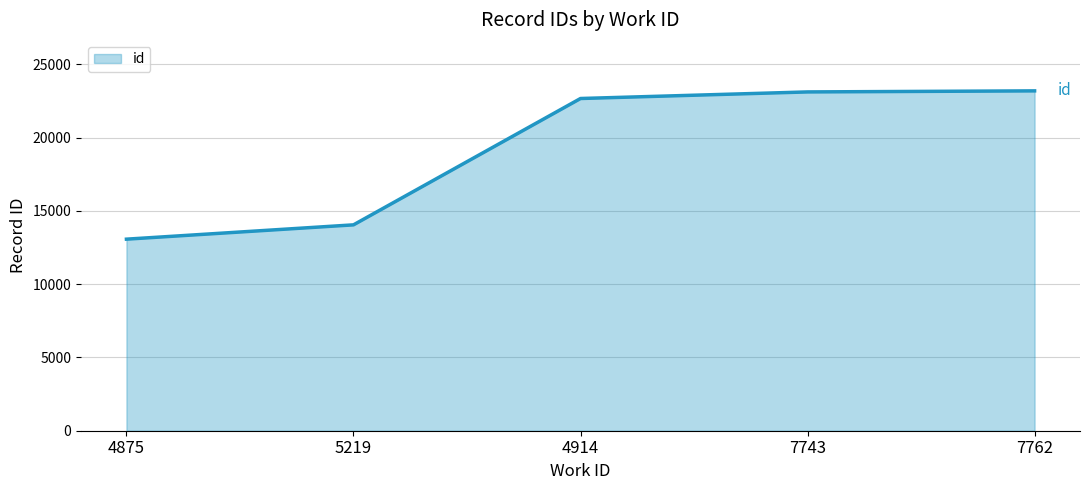

What is the difference between the maximum and minimum values?

10115